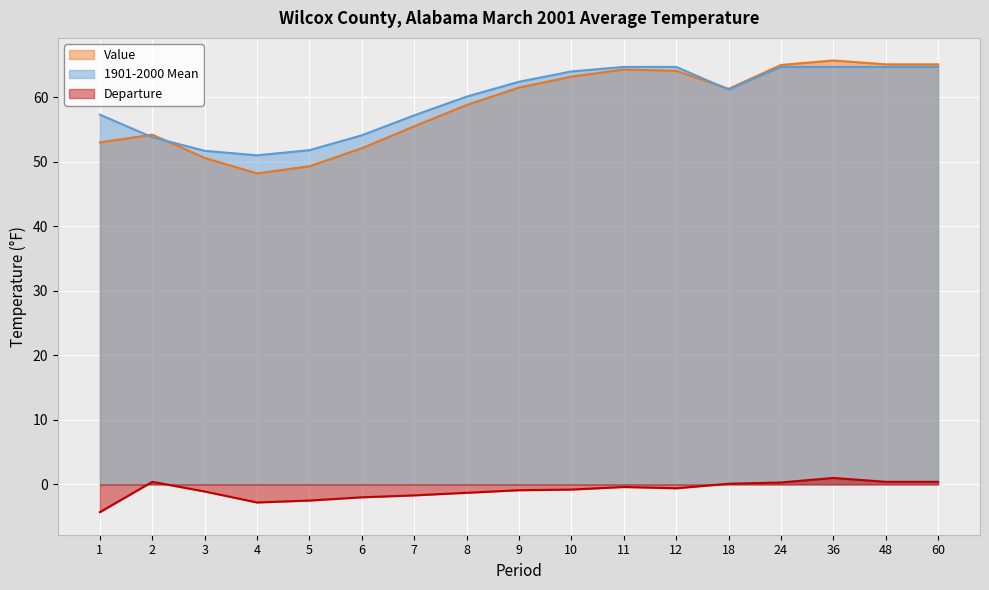

At which label is 1901-2000 Mean closest to 57?

7